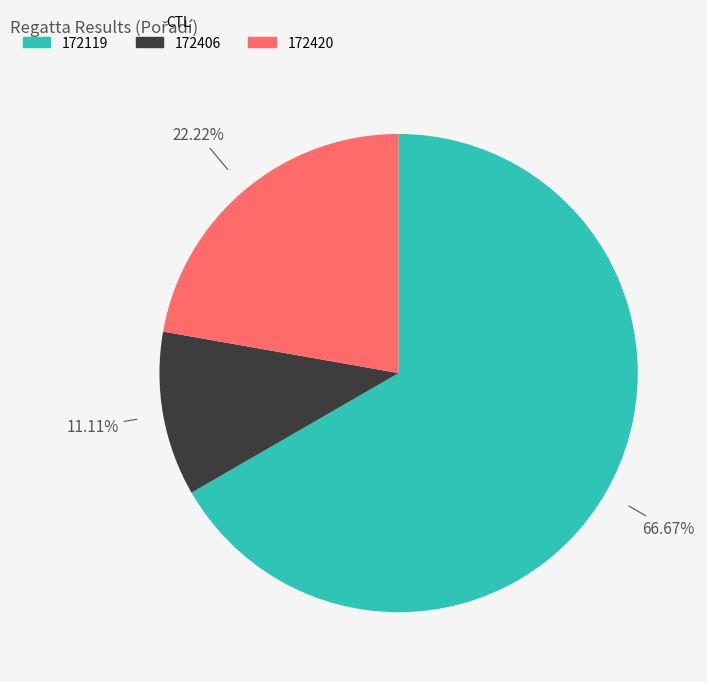

How many slices are in this pie chart?

3